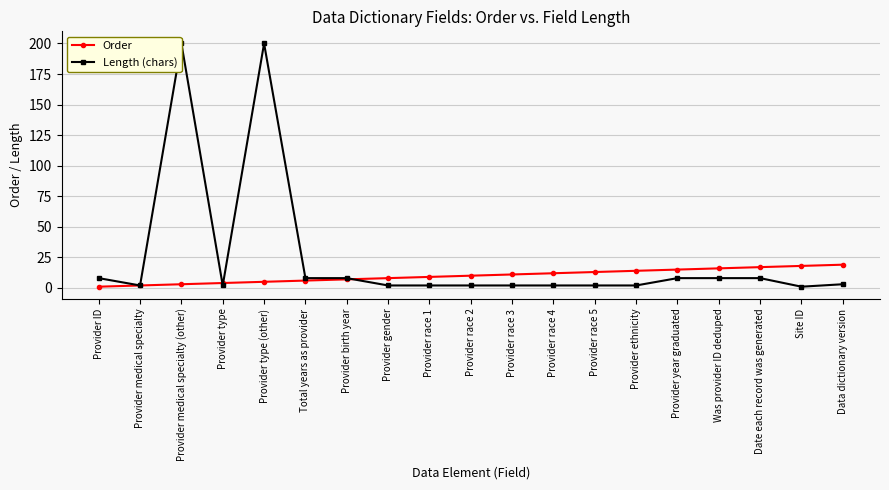

Between Provider race 5 and Provider race 1, which is larger?

Provider race 5